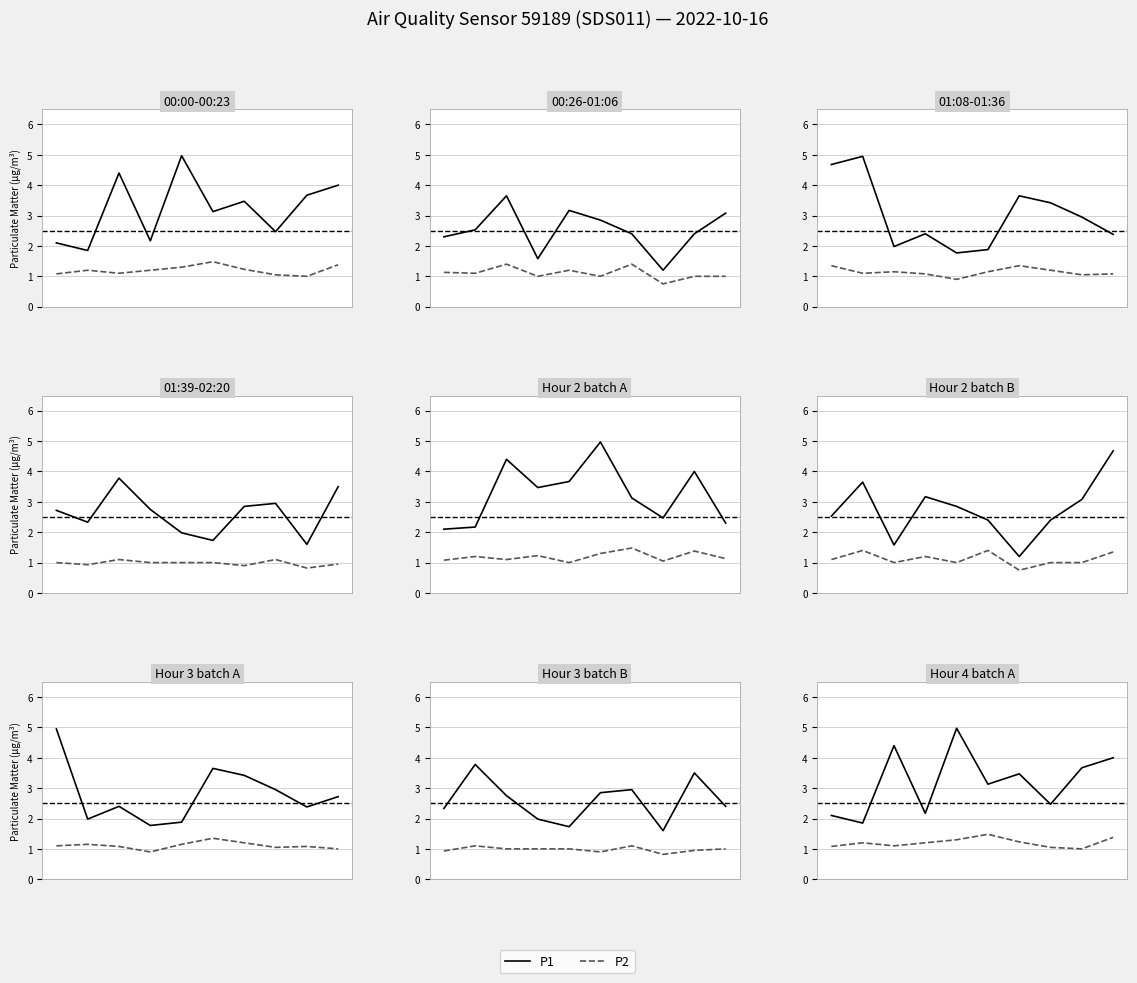

Is this an area chart (filled region under the line)?

No